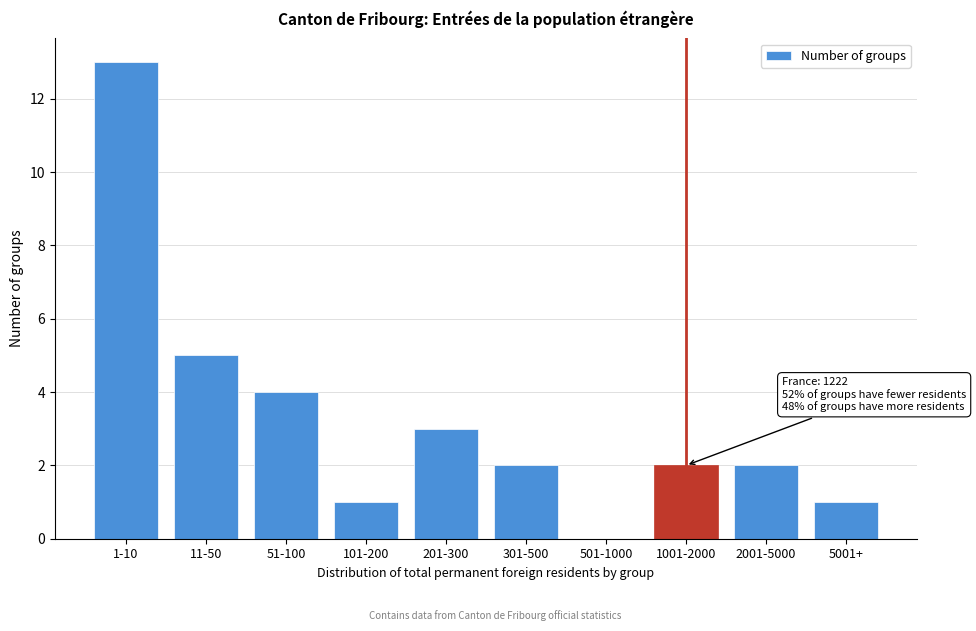

Reading left to right, what are all the values shown in this chart?

1-10=13	11-50=5	51-100=4	101-200=1	201-300=3	301-500=2	501-1000=0	1001-2000=2	2001-5000=2	5001+=1